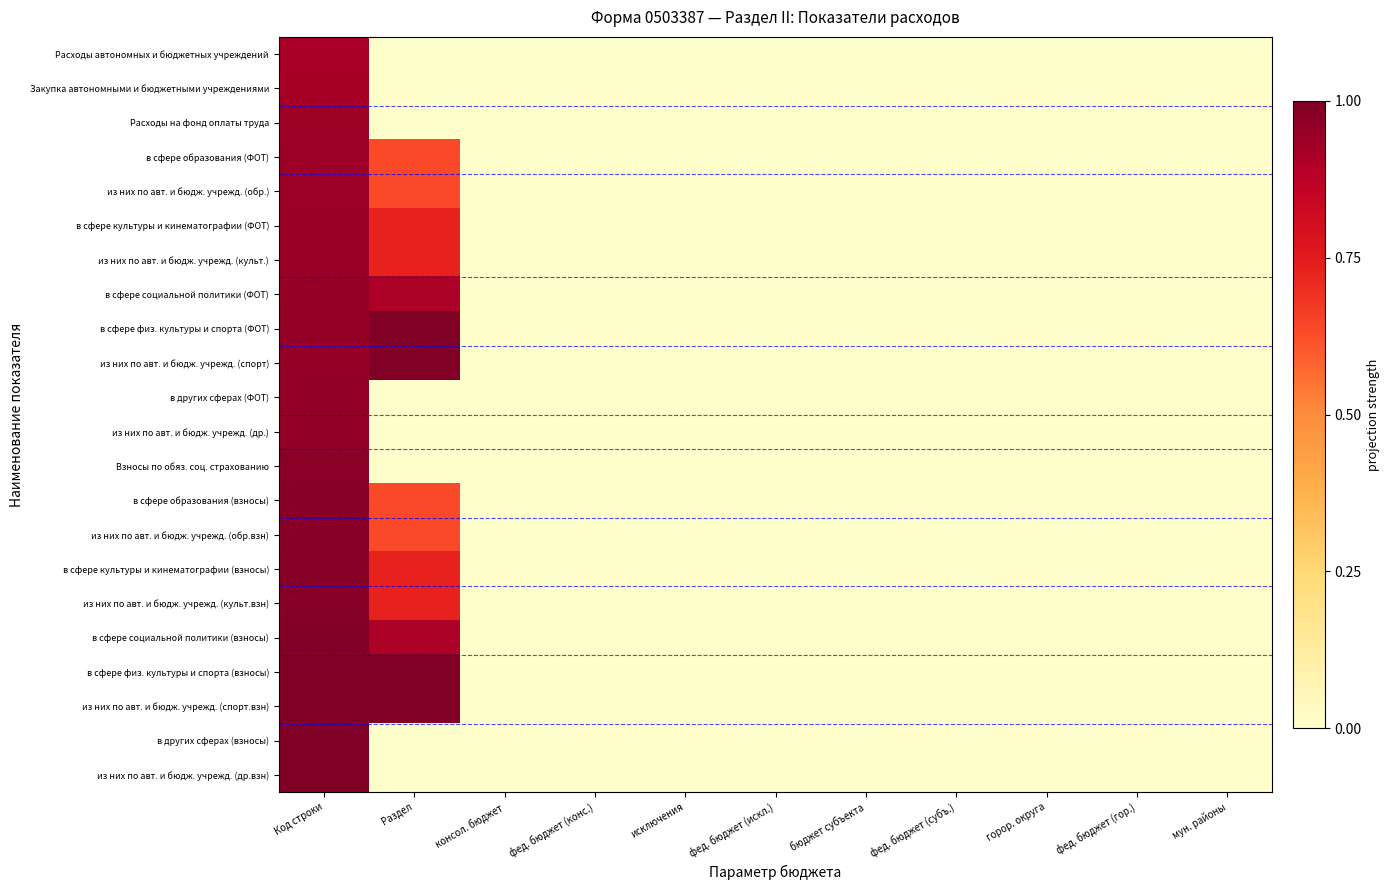

What is the greatest value displayed?

1.0